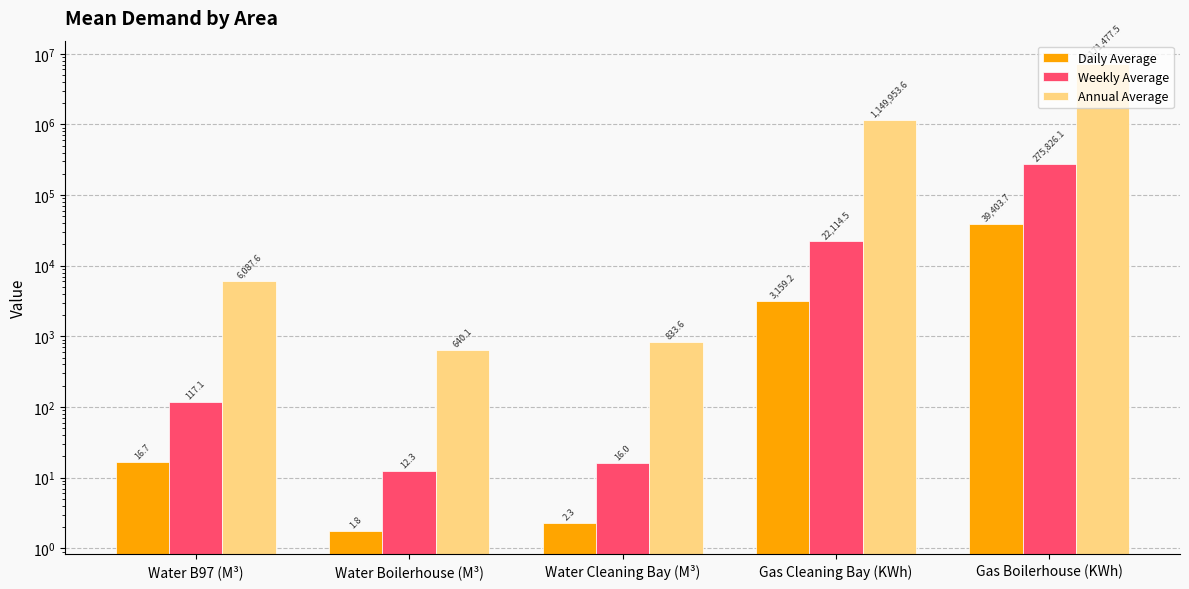

At which label does Annual Average reach its peak?

Gas Boilerhouse (KWh)